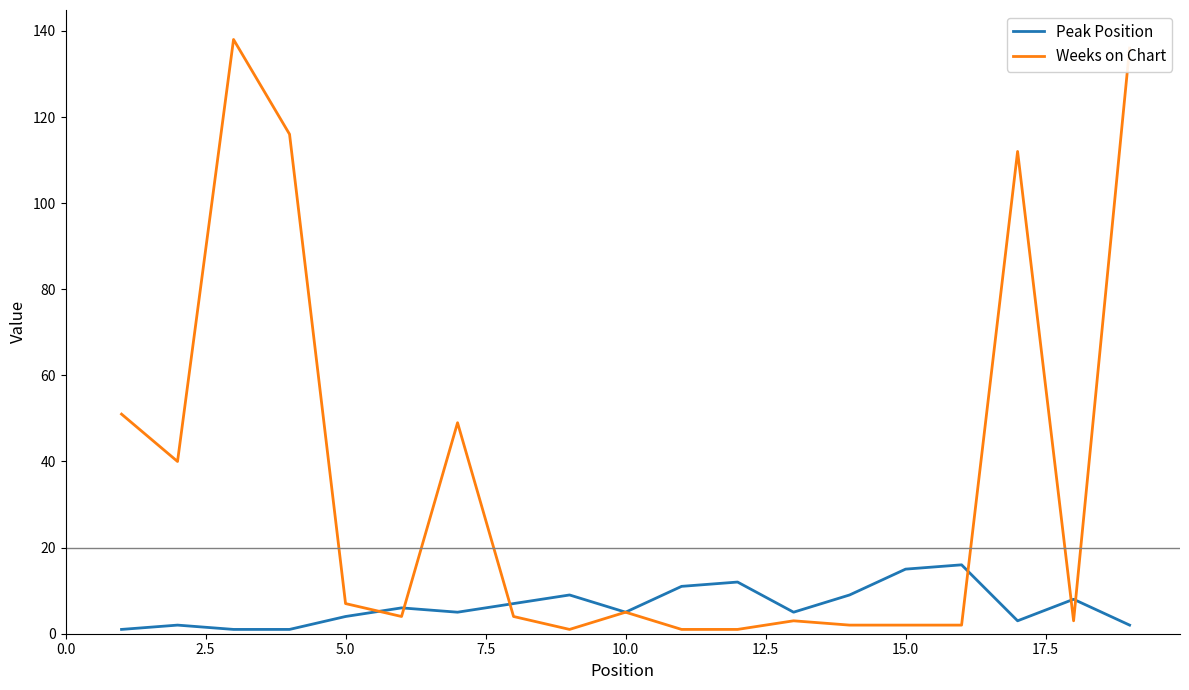

Which series has the largest range (max minus min)?

Weeks on Chart